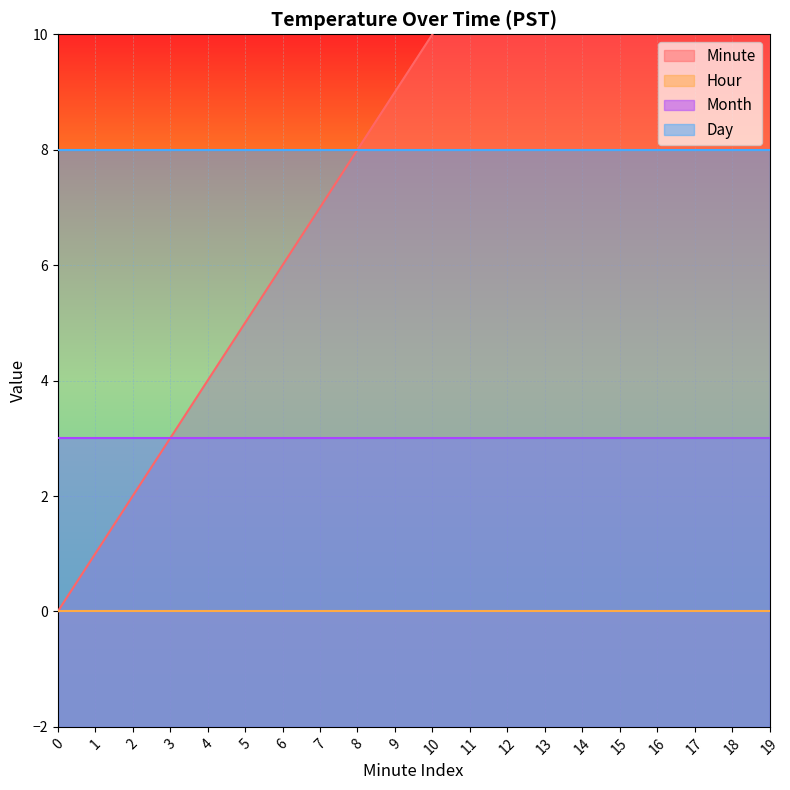

Reading left to right, transcribe all the data shown in this chart.

Minute: 0	1	2	3	4	5	6	7	8	9	10	11	12	13	14	15	16	17	18	19
Hour: 0	0	0	0	0	0	0	0	0	0	0	0	0	0	0	0	0	0	0	0
Month: 3	3	3	3	3	3	3	3	3	3	3	3	3	3	3	3	3	3	3	3
Day: 8	8	8	8	8	8	8	8	8	8	8	8	8	8	8	8	8	8	8	8